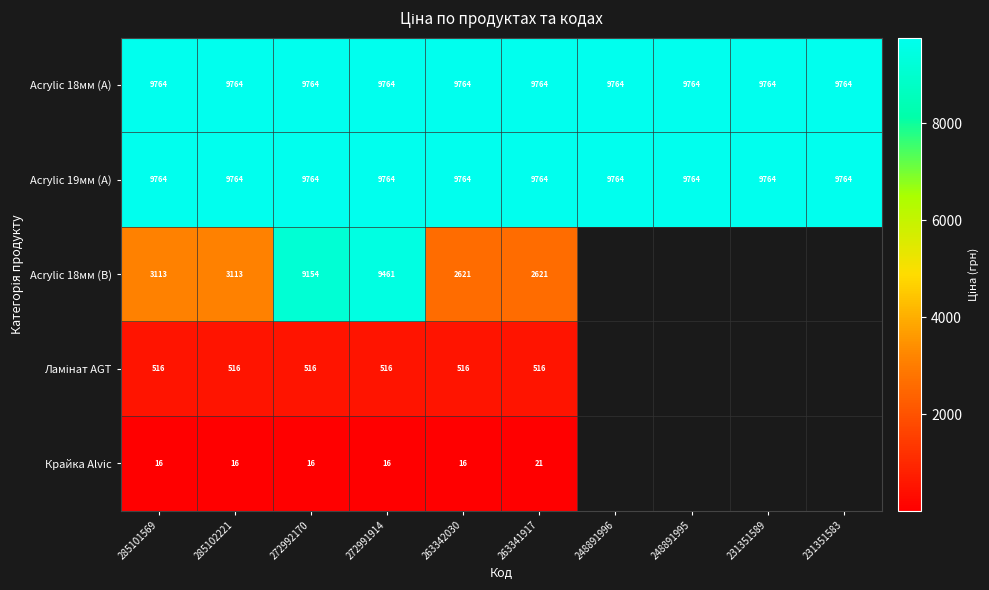

Which category has the highest value in the Ламінат AGT series?

285101569